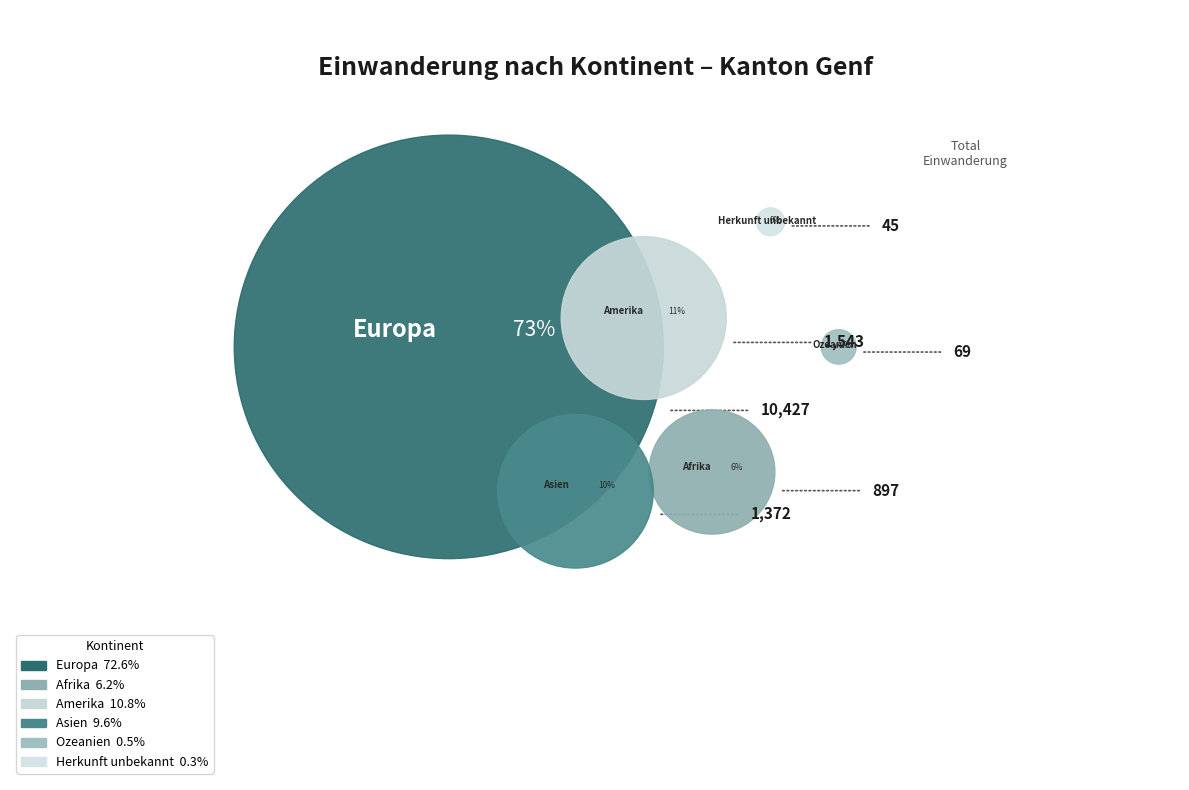

Rank the categories by value from lowest to highest.

Herkunft unbekannt, Ozeanien, Afrika, Asien, Amerika, Europa